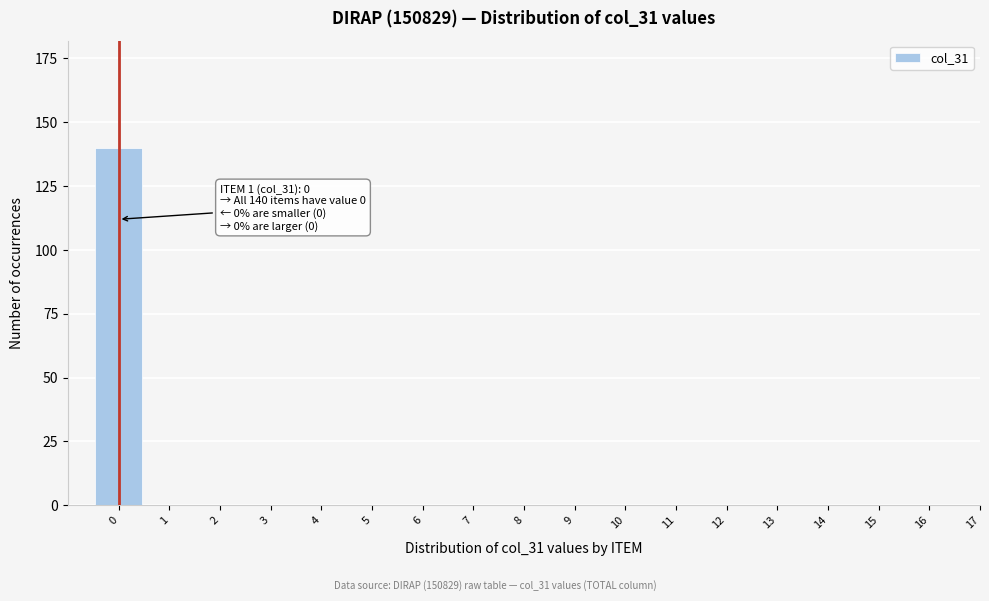

Reading left to right, extract all data points from this chart.

0=140	1=0	2=0	3=0	4=0	5=0	6=0	7=0	8=0	9=0	10=0	11=0	12=0	13=0	14=0	15=0	16=0	17=0